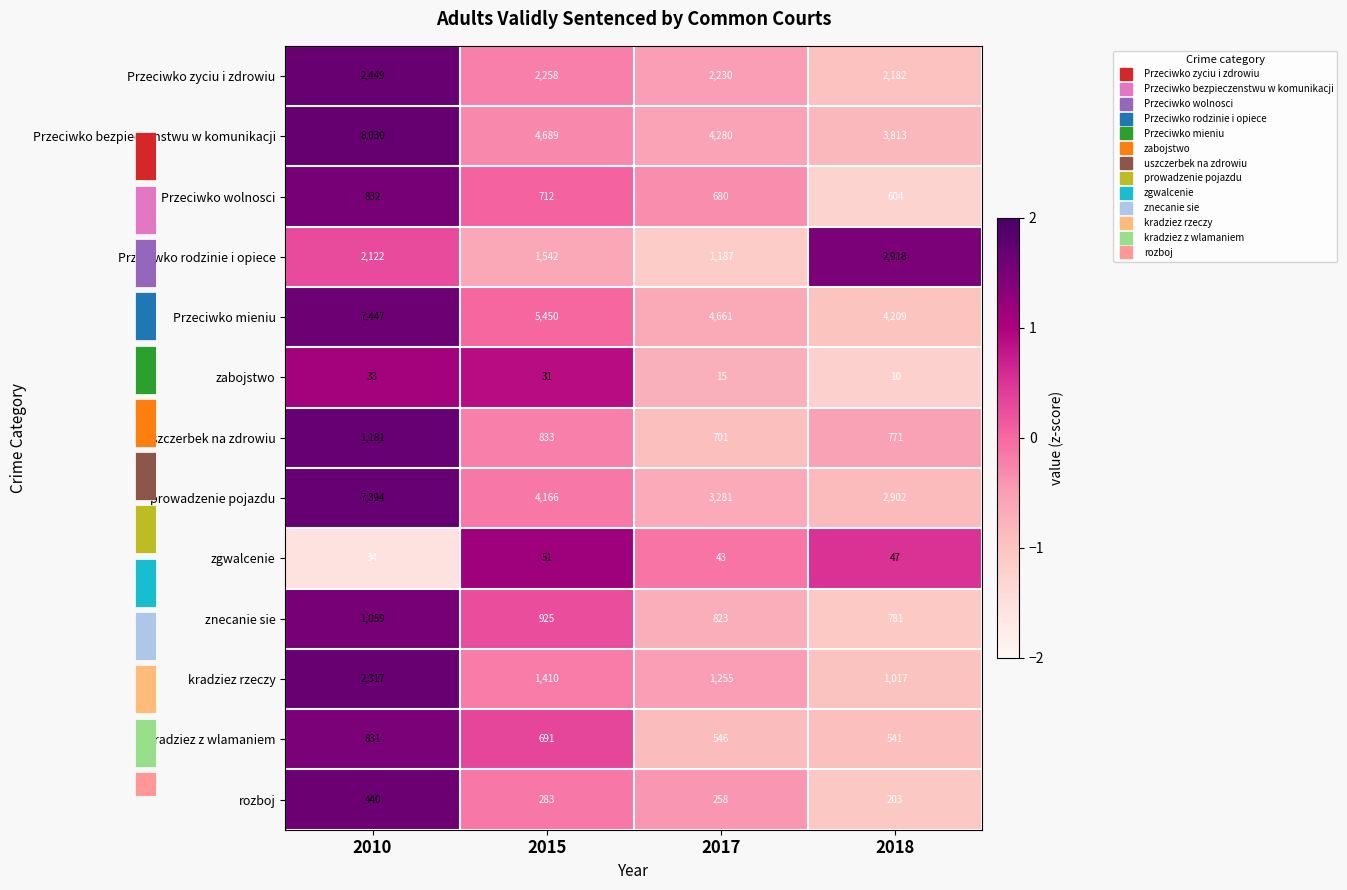

The rozboj series shows -0.6 at 2017. True or false?

False